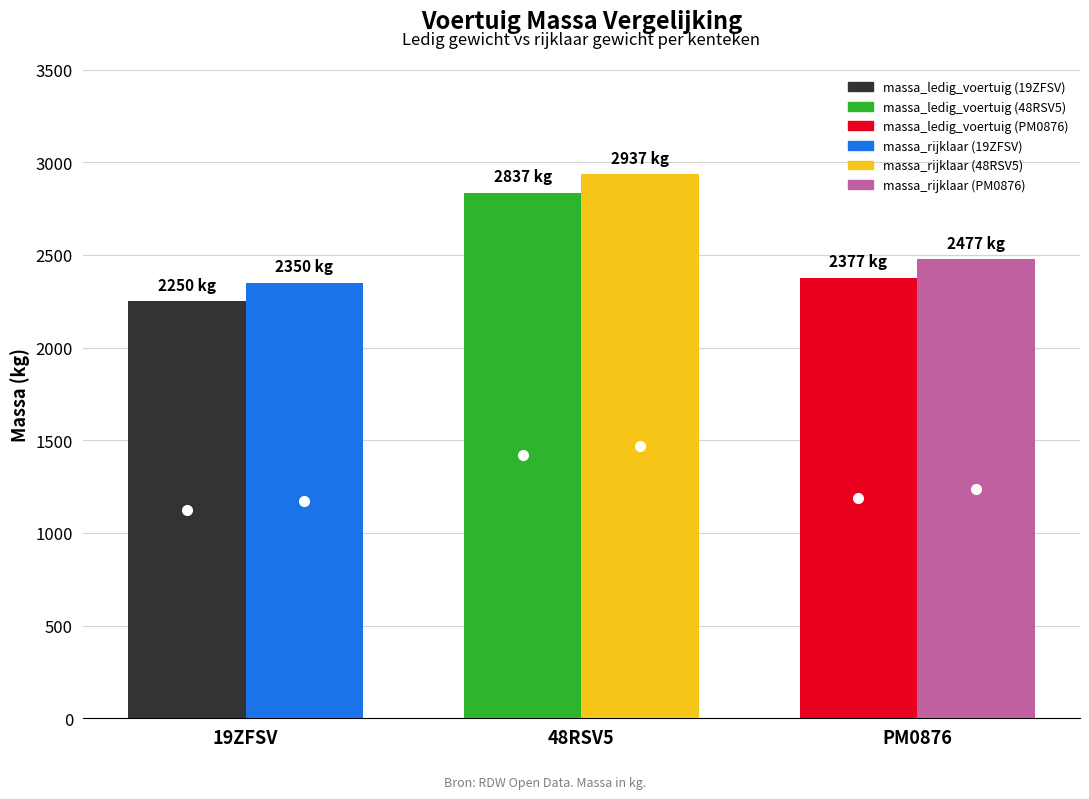

How many series are shown in this chart?

2